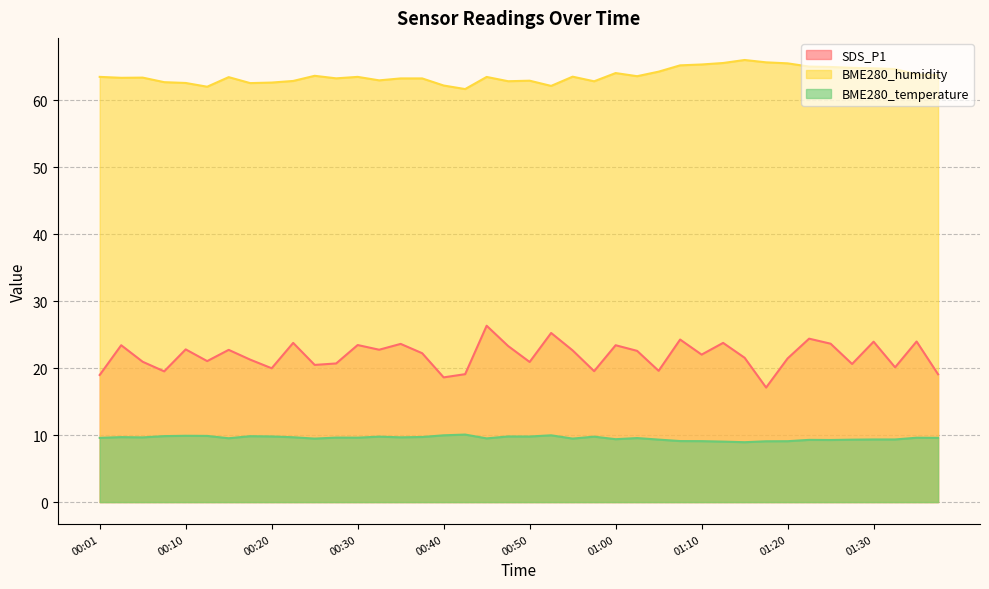

Rank the categories by SDS_P1 value from lowest to highest.

01:17, 00:40, 00:01, 01:37, 00:43, 00:08, 00:57, 01:05, 00:20, 01:32, 00:25, 01:27, 00:28, 00:50, 00:06, 00:13, 00:18, 01:20, 01:15, 01:10, 00:38, 01:02, 00:55, 00:15, 00:33, 00:10, 00:47, 00:03, 01:00, 00:30, 00:35, 01:25, 00:23, 01:12, 01:30, 01:34, 01:07, 01:22, 00:52, 00:45